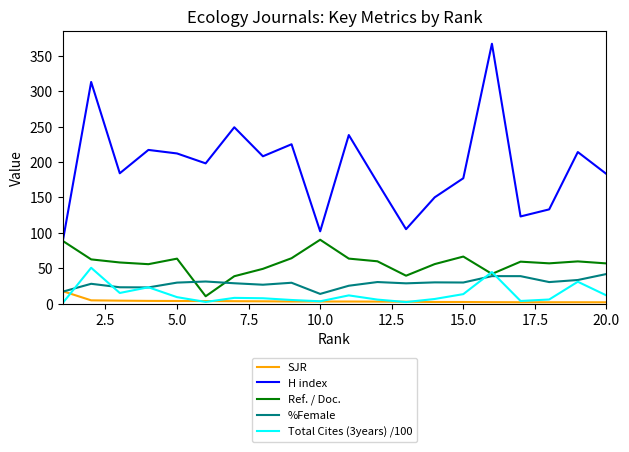

What are all the series names shown in the legend?

SJR, H index, Ref. / Doc., %Female, Total Cites (3years) /100